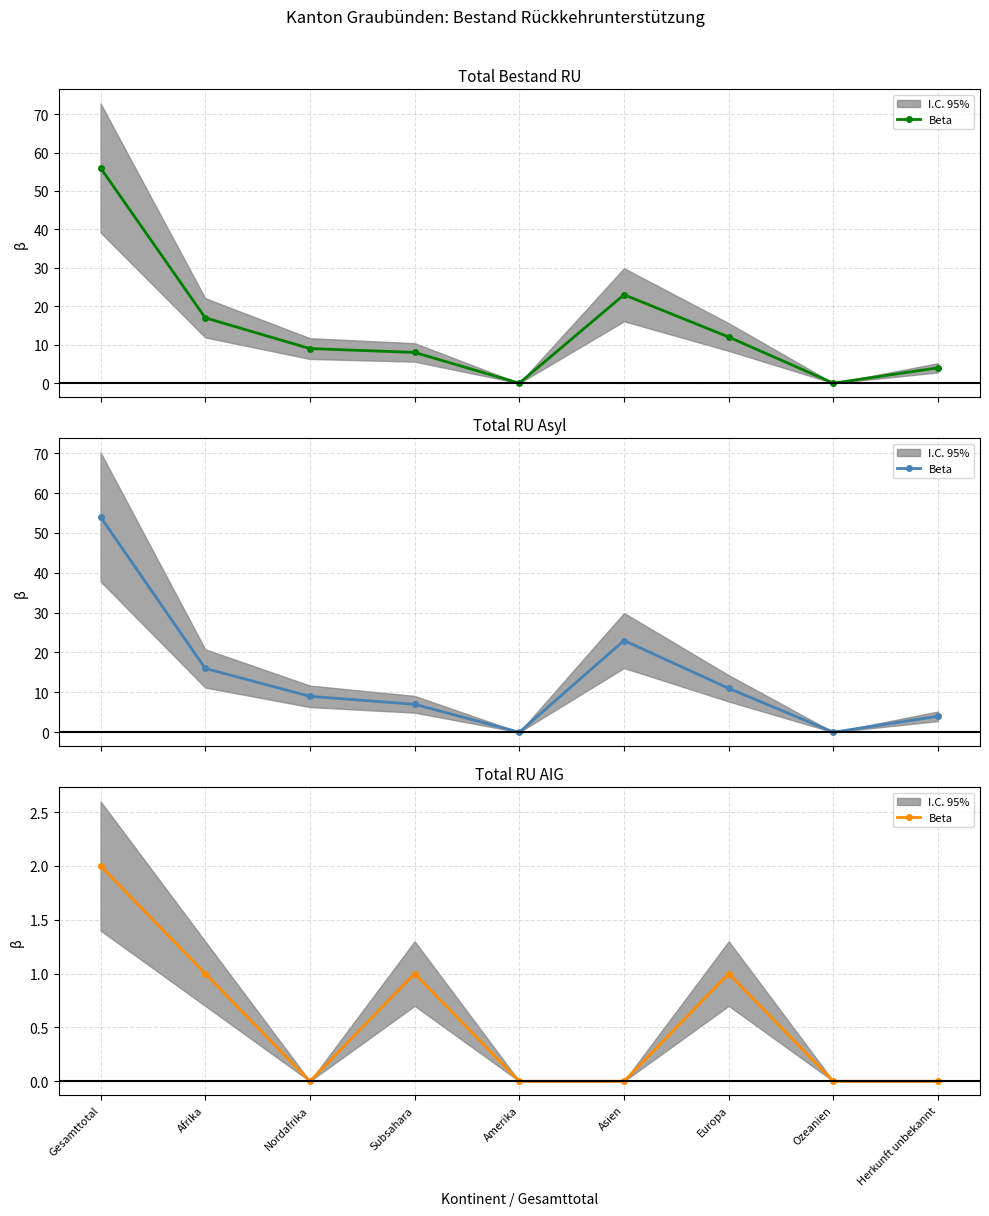

Does the chart display data point markers on the line(s)?

Yes